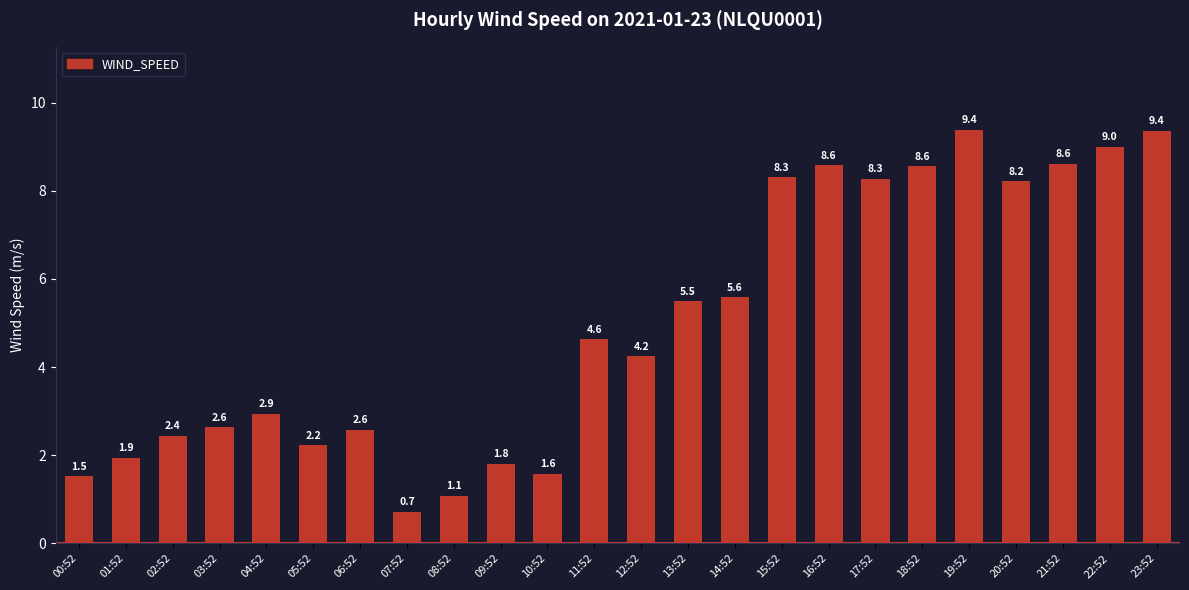

What is the change in value from 12:52 to 20:52?

+4.0